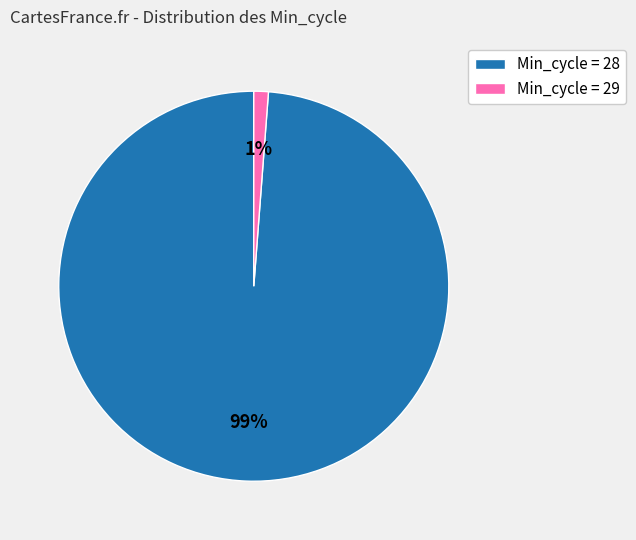

How many segments does this pie chart have?

2